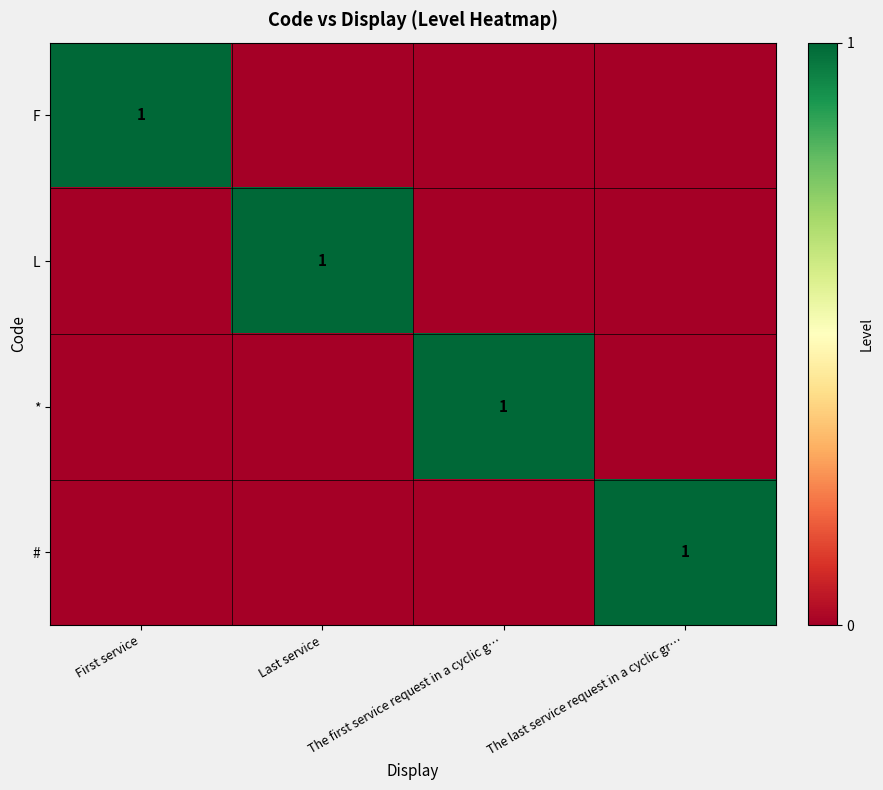

The # series shows 0 at The last service request in a cyclic gr…. True or false?

False